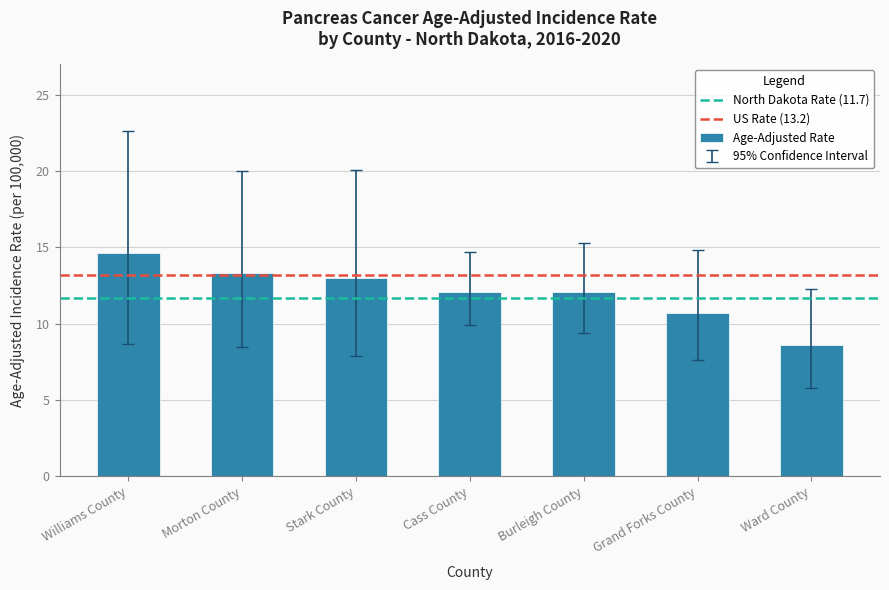

What is the value of the 3rd bar from the left?

13.0